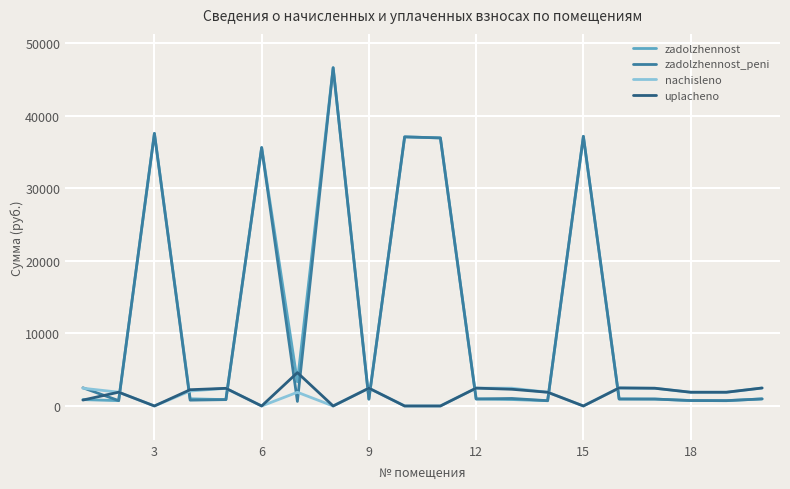

Which series ends up on top after the final intersection of zadolzhennost and nachisleno?

nachisleno